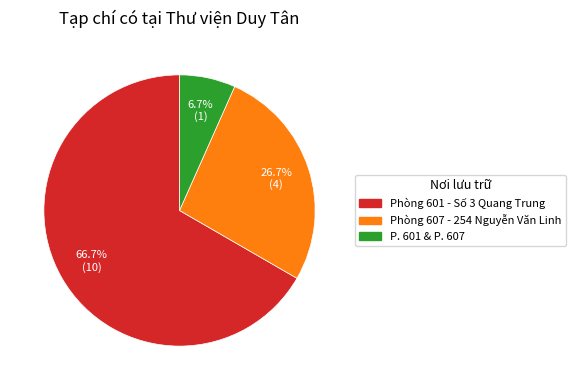

How many slices are in this pie chart?

3